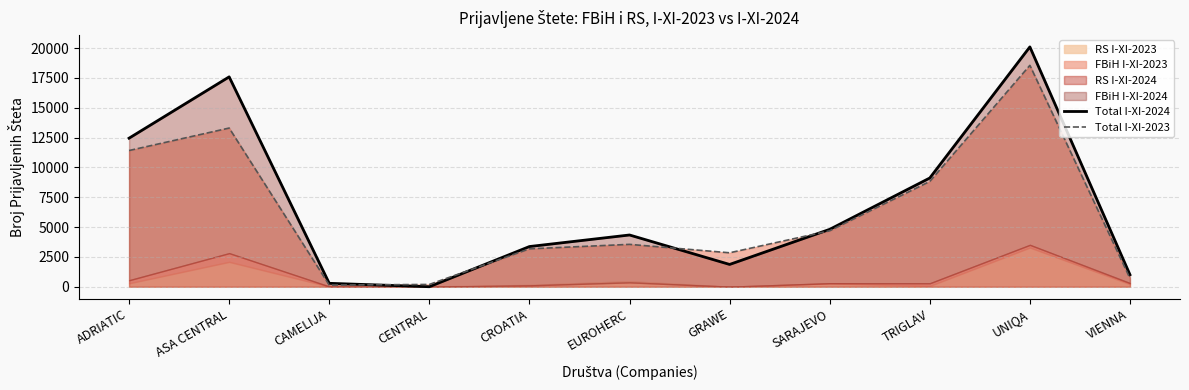

What is the spread (max minus min) of values at CAMELIJA?

149